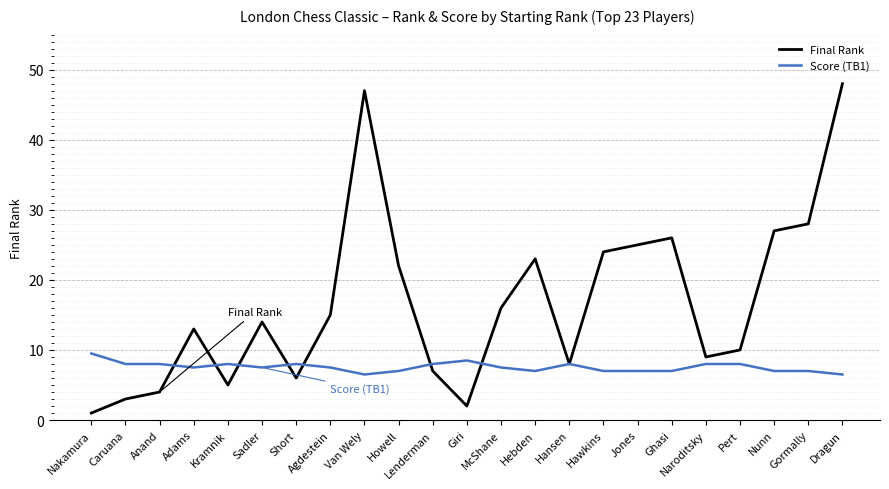

What position from the right is Anand?

21